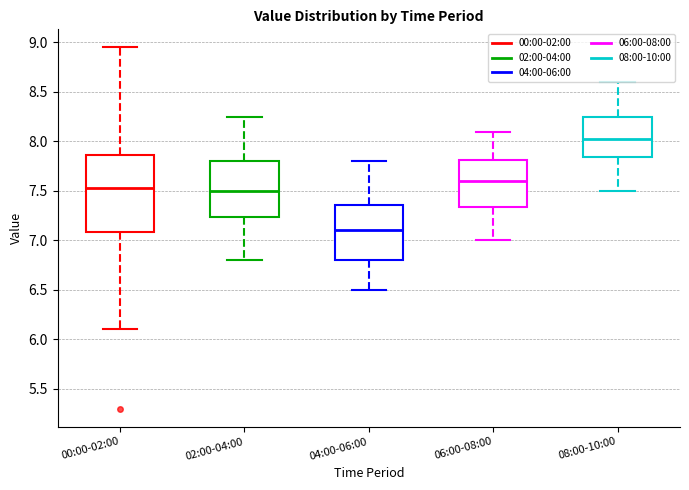

Reading left to right, transcribe this box plot: for each box, give where its median line is, the range the box spans, and where its two whiskers end, as read against the y-axis. The values are not printed on the chart, so give them approximately, as read against the axis.

00:00-02:00: median 7.55, box 7.10 to 7.85, whiskers 6.10 to 8.95
02:00-04:00: median 7.50, box 7.25 to 7.80, whiskers 6.80 to 8.25
04:00-06:00: median 7.10, box 6.80 to 7.35, whiskers 6.50 to 7.80
06:00-08:00: median 7.60, box 7.35 to 7.80, whiskers 7.00 to 8.10
08:00-10:00: median 8.05, box 7.85 to 8.25, whiskers 7.50 to 8.60